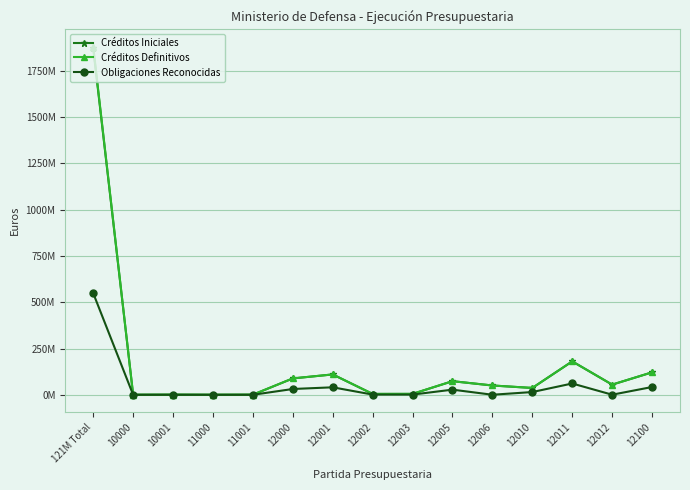

Does the chart have visible grid lines?

Yes